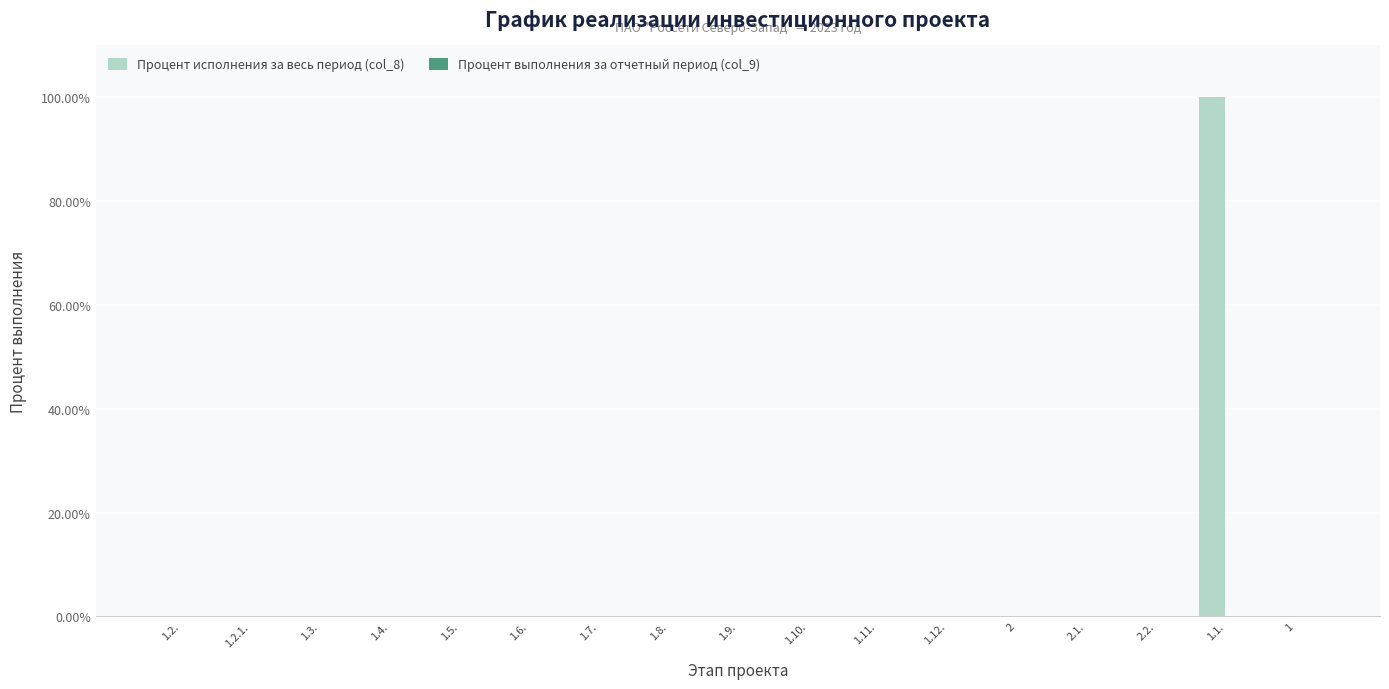

Is it true that the value at 1 is 0?

True